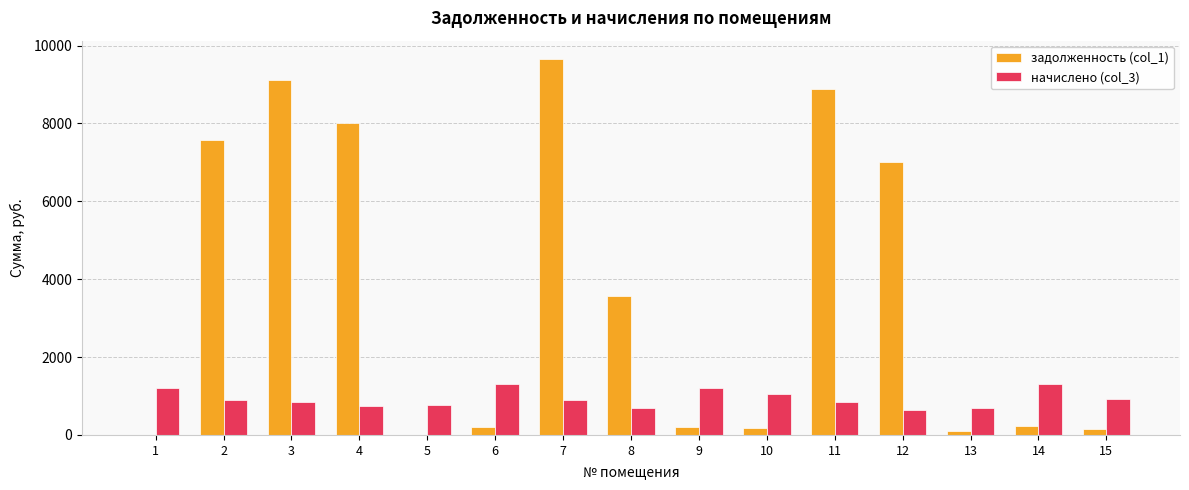

Which series has the largest range (max minus min)?

задолженность (col_1)